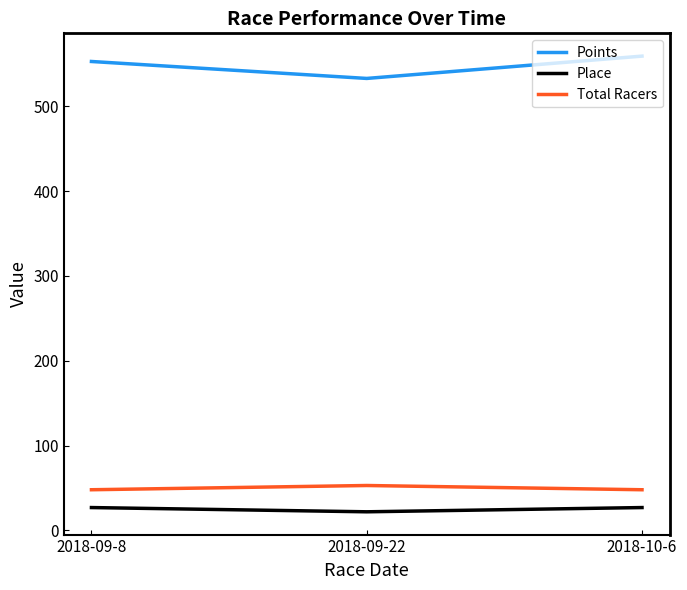

Which category has the highest value in the Points series?

2018-10-6